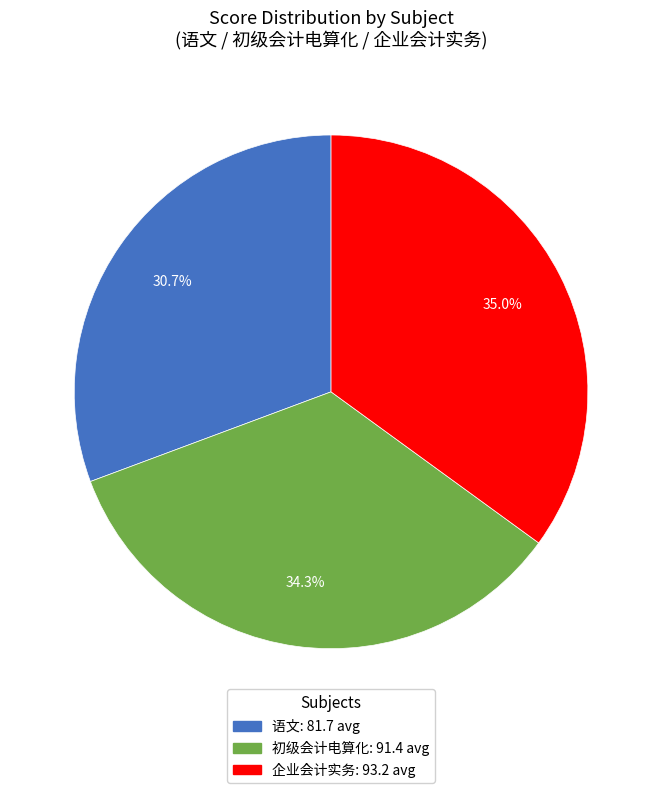

Rank the categories by value from lowest to highest.

语文, 初级会计电算化, 企业会计实务